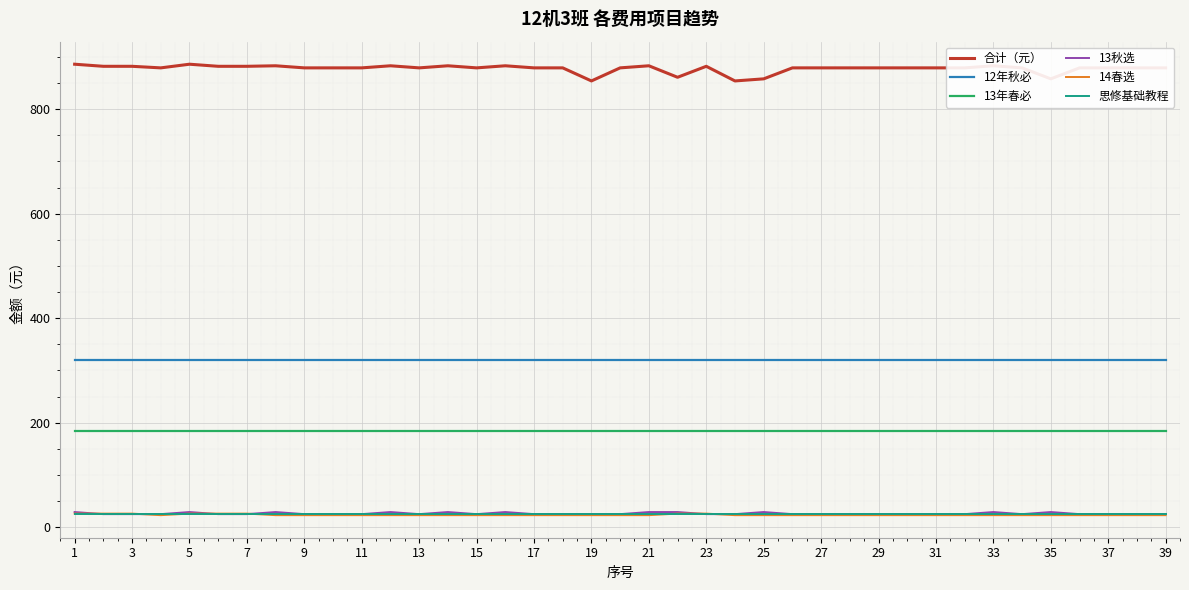

What is the minimum value for 合计（元）?

854